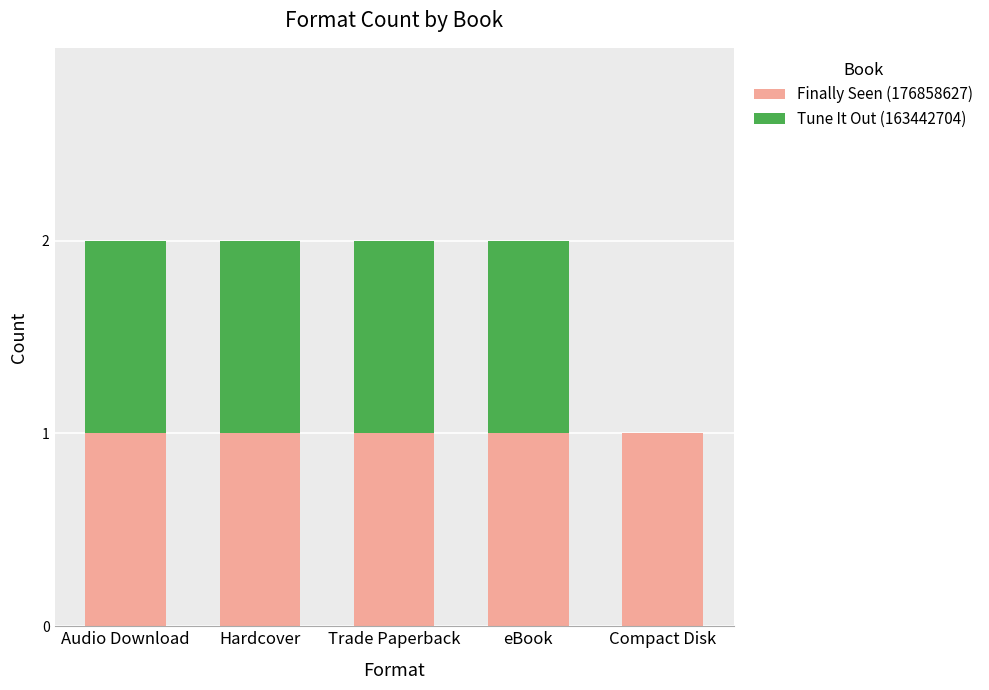

True or false: Finally Seen (176858627) has a value of 1 at Trade Paperback.

True